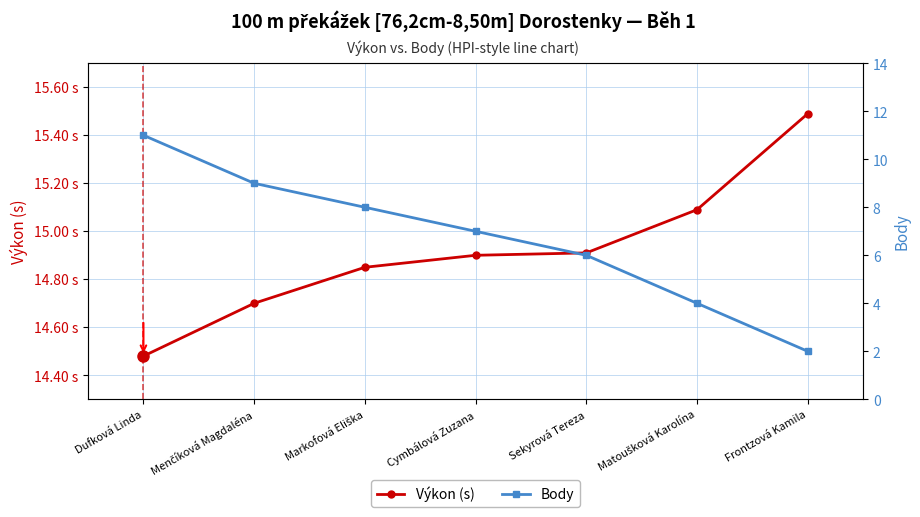

Is this an area chart (filled region under the line)?

No